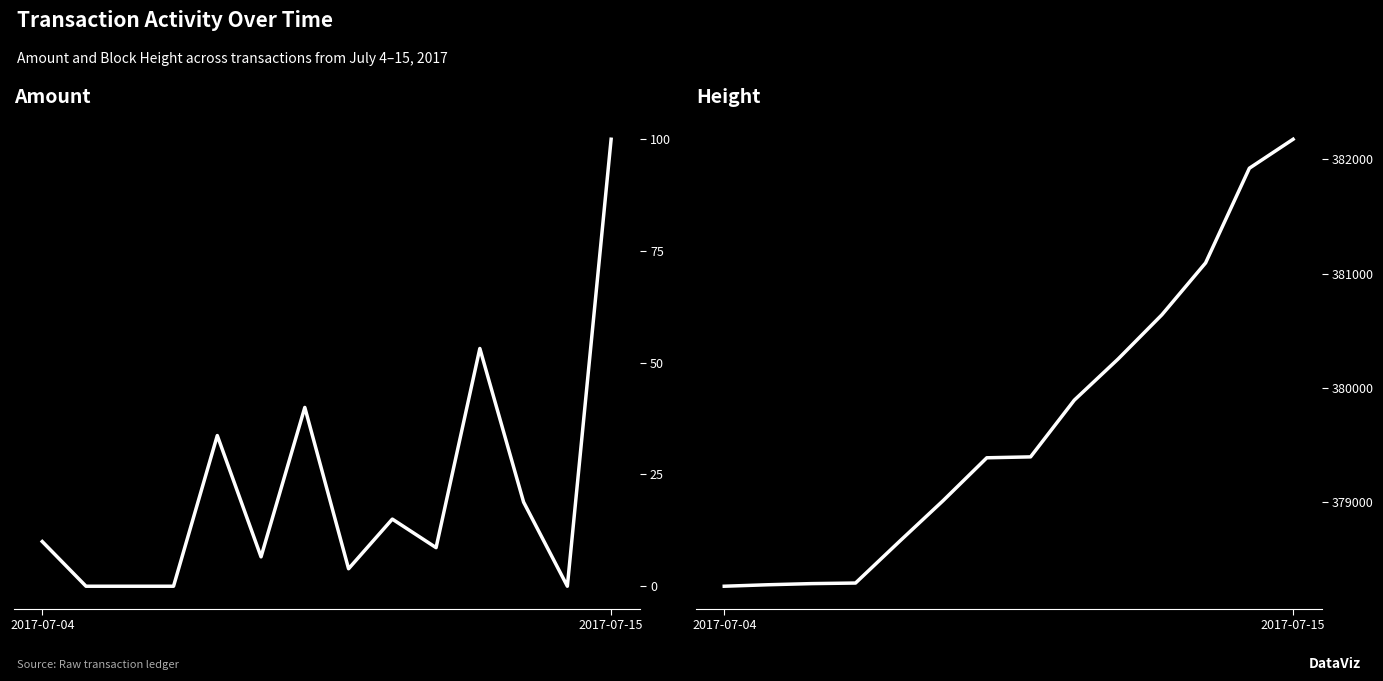

True or false: Height and Amount intersect in this chart.

False